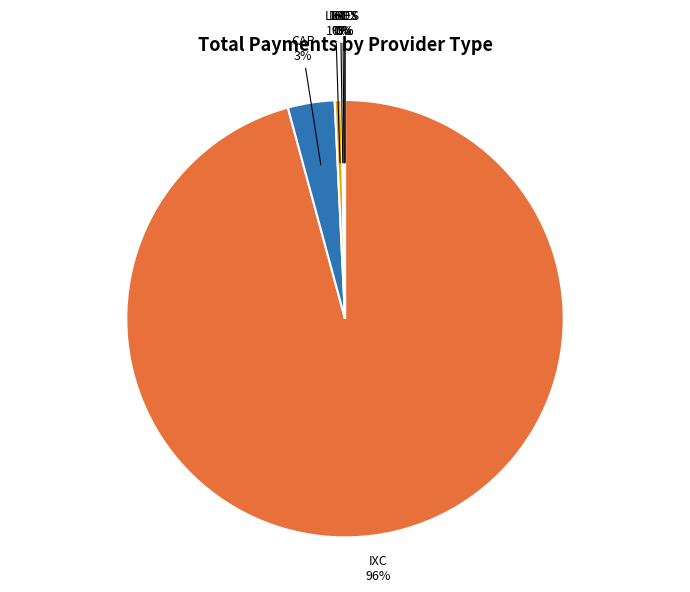

Is it true that CAP is 3% of the pie?

True